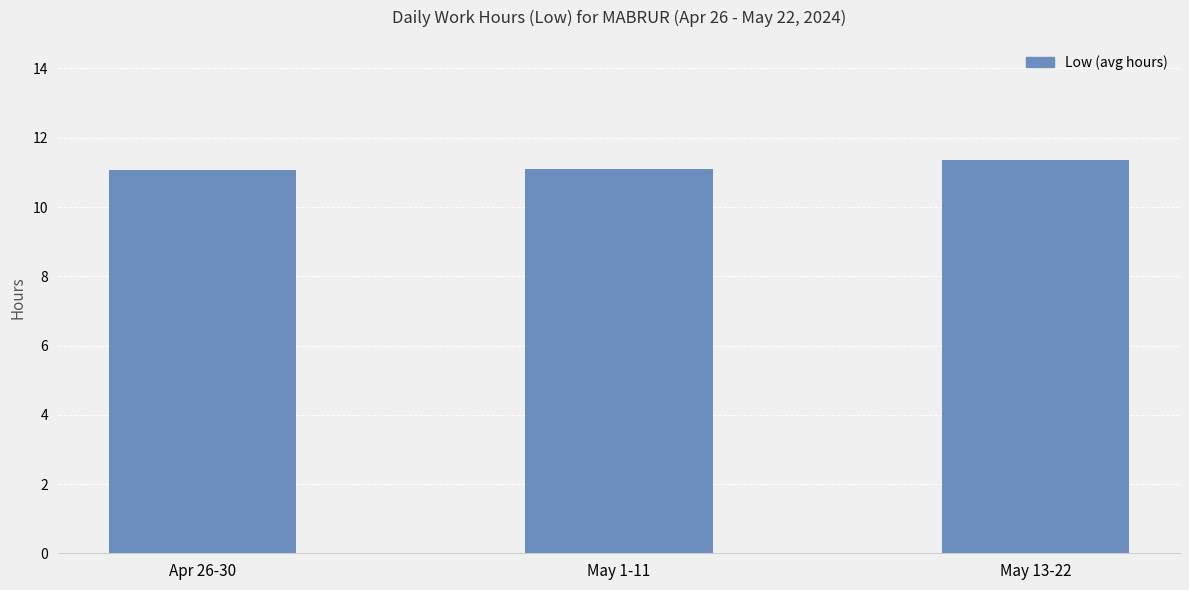

What is the ratio of the value at May 1-11 to the value at Apr 26-30?

1.0